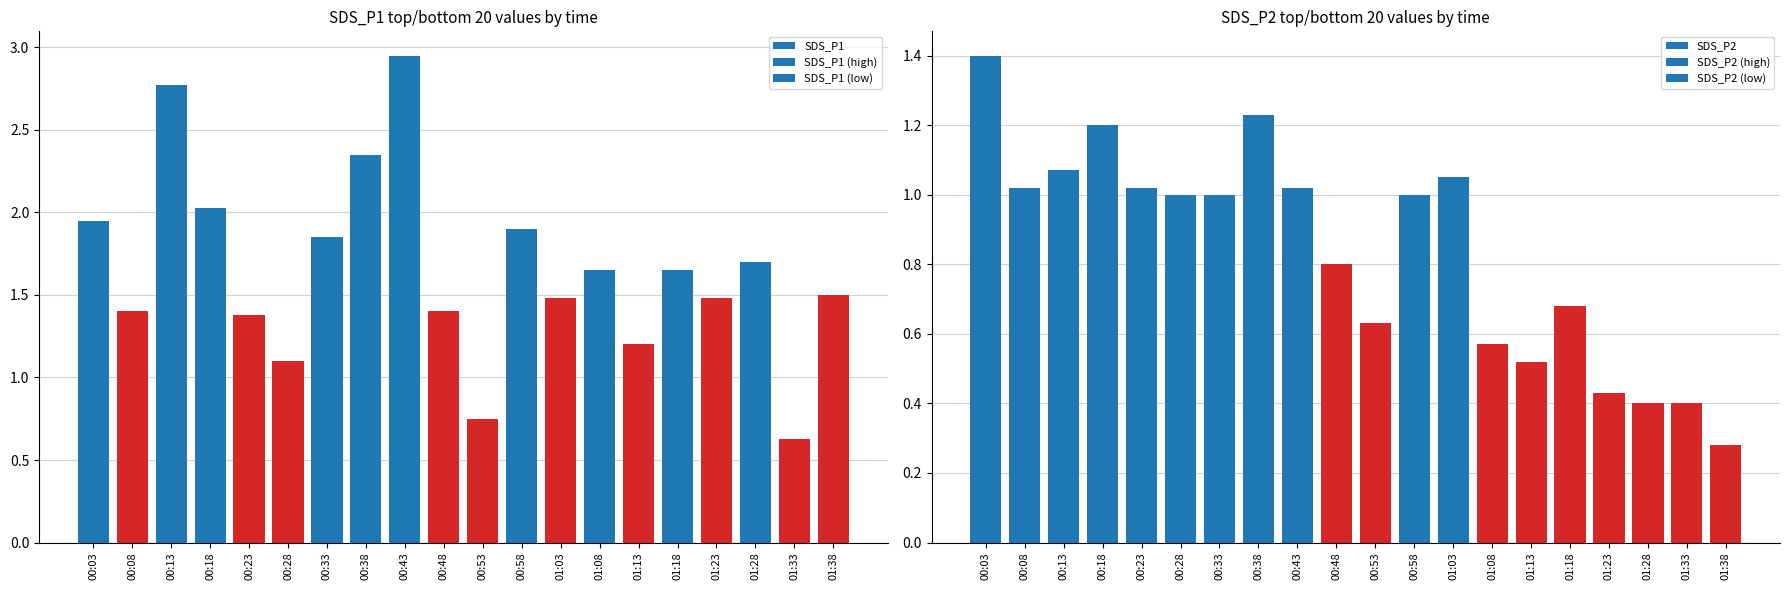

Reading right to left, list all the values displayed in this chart.

SDS_P1: 1.5	0.6	1.7	1.5	1.6	1.2	1.6	1.5	1.9	0.8	1.4	3.0	2.4	1.9	1.1	1.4	2.0	2.8	1.4	1.9
SDS_P2: 0.3	0.4	0.4	0.4	0.7	0.5	0.6	1.1	1.0	0.6	0.8	1.0	1.2	1.0	1.0	1.0	1.2	1.1	1.0	1.4